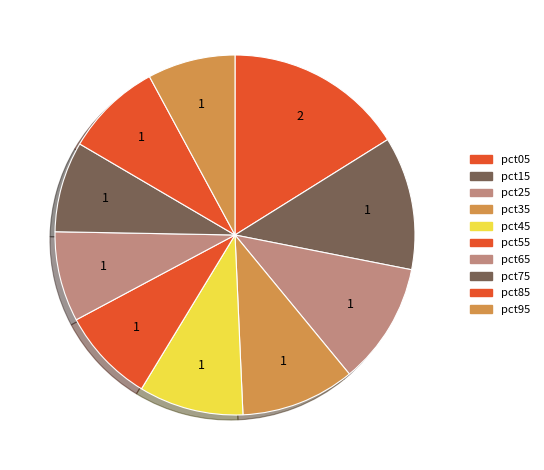

Is there any slice that represents more than half of the pie?

No